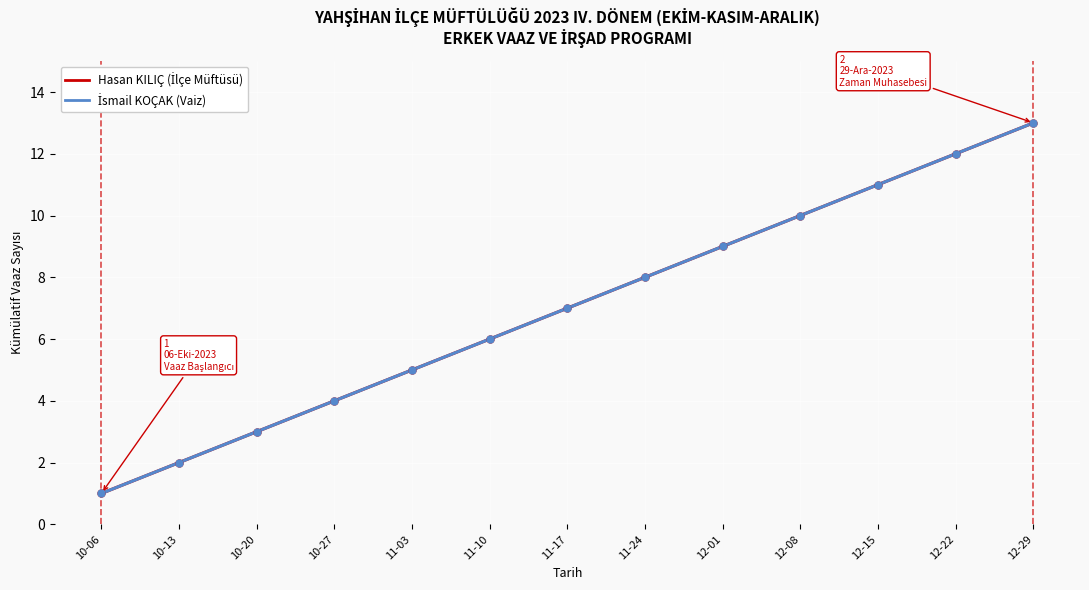

At which label does Hasan KILIÇ (İlçe Müftüsü) first exceed 7?

11-24